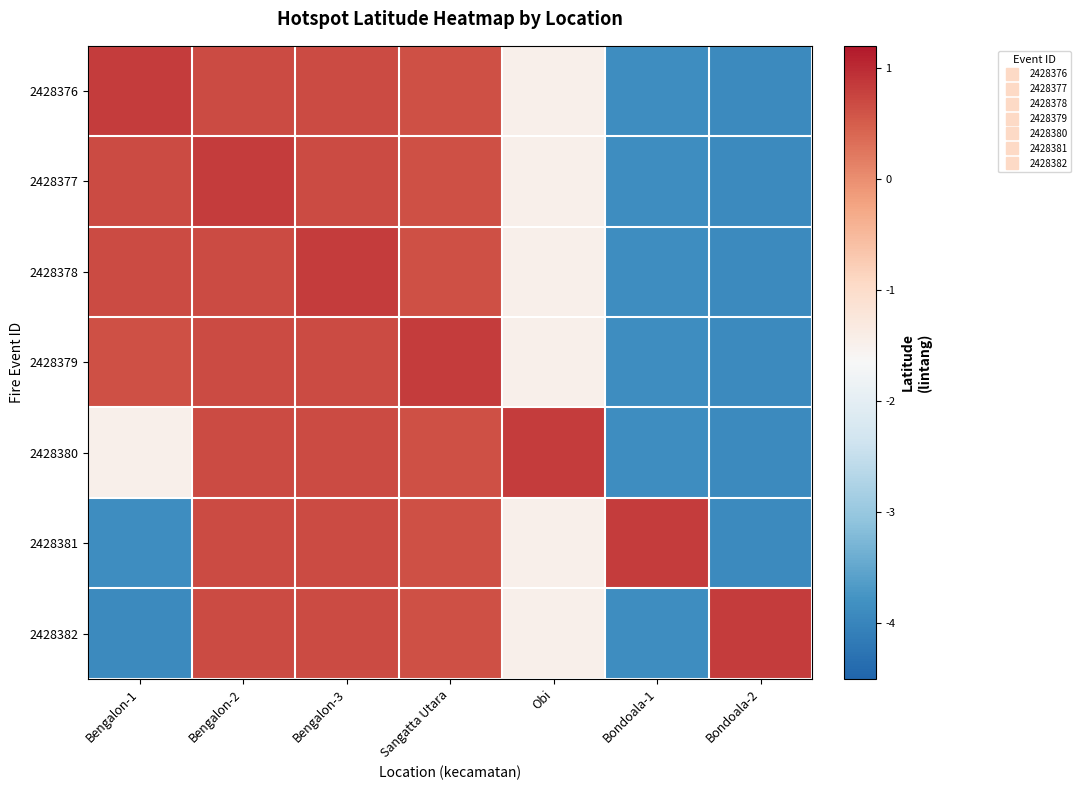

At which category is the sum across all series the highest?

Bengalon-2